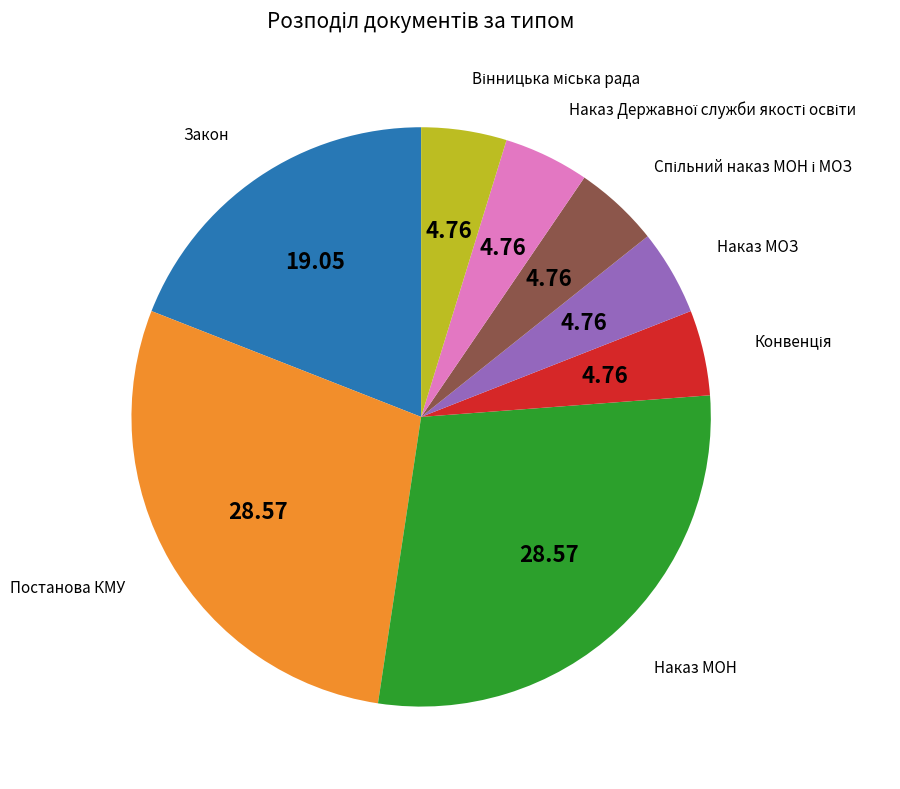

Does any single category account for the majority?

No